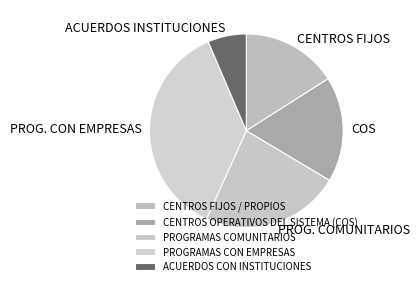

Between PROGRAMAS COMUNITARIOS and PROGRAMAS CON EMPRESAS, which is larger?

PROGRAMAS CON EMPRESAS